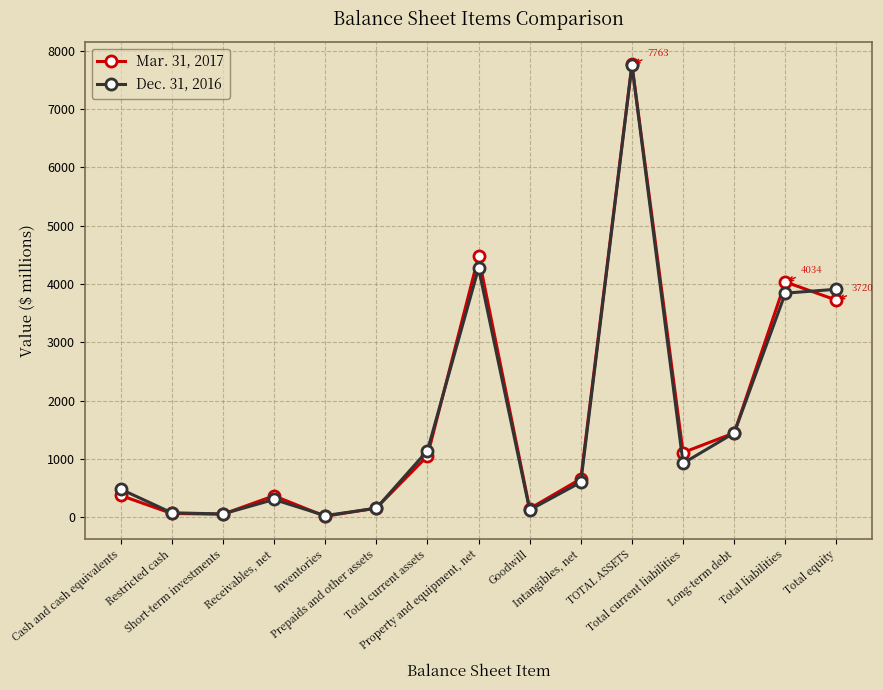

What is the maximum value for Dec. 31, 2016?

7749